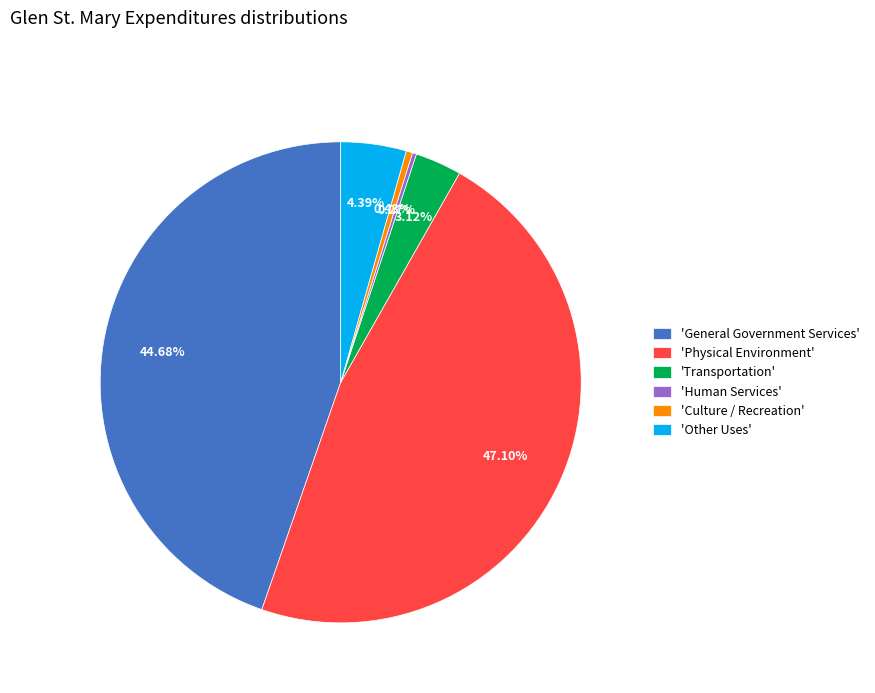

What is the ratio of the value at 'Transportation' to the value at 'Other Uses'?

0.7